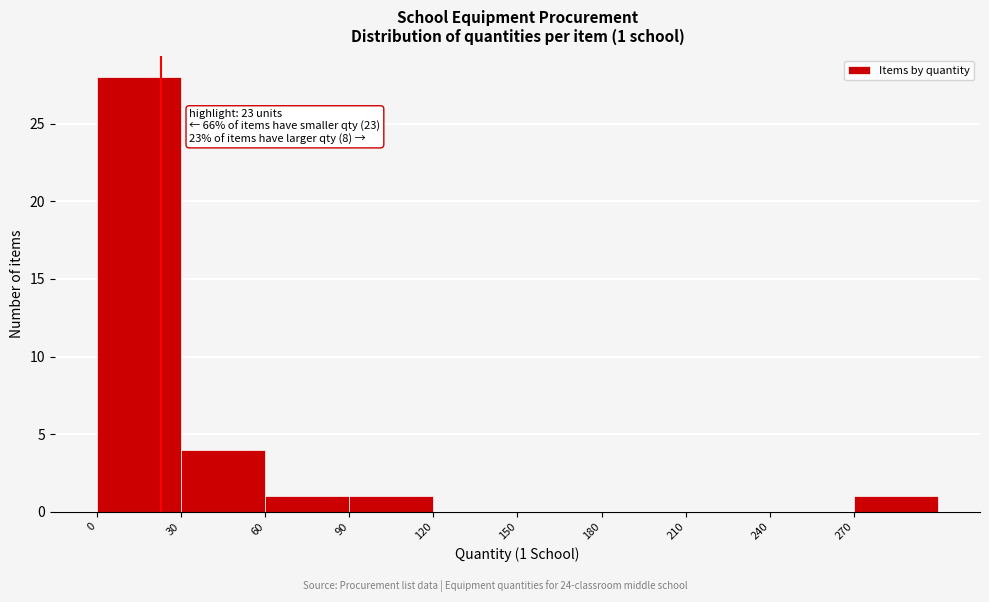

Which range on the x-axis has the tallest bar?

0 to 30